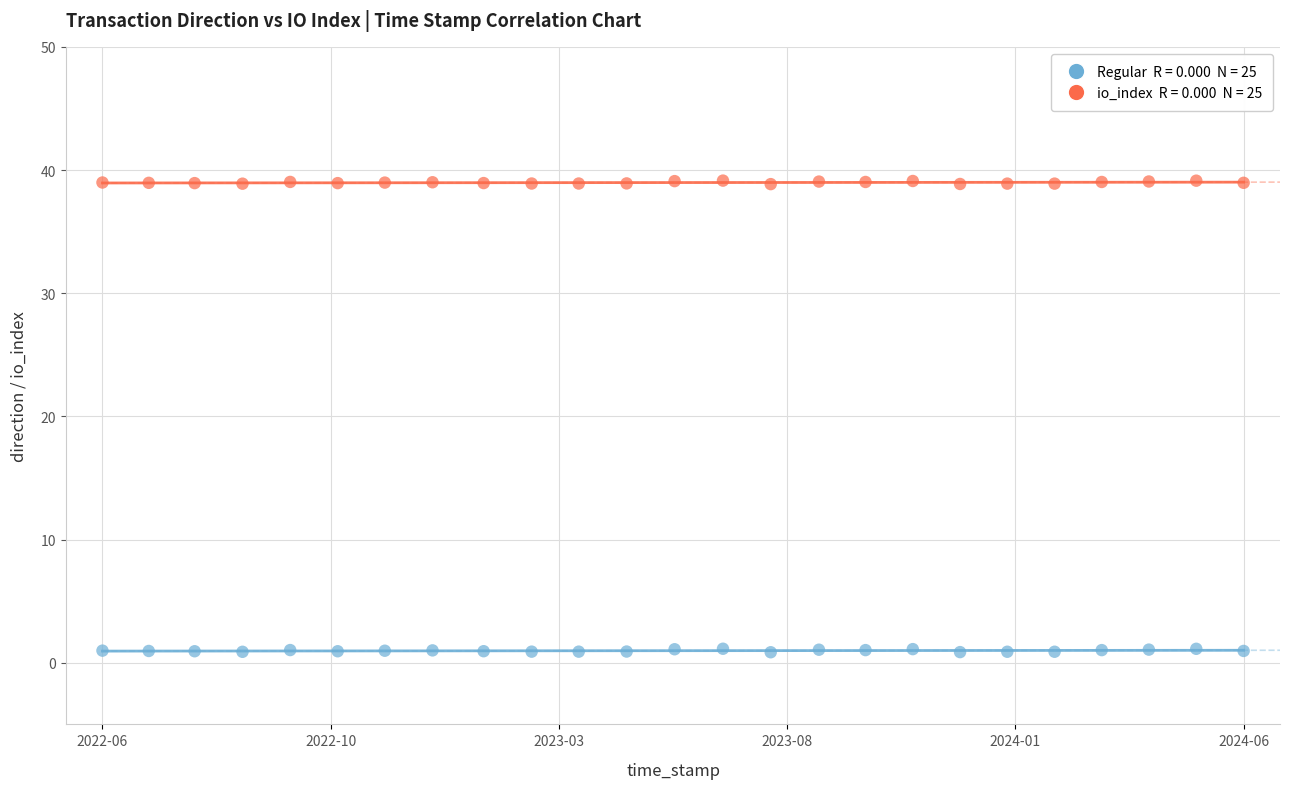

Across all data points, what is the range of X values (max minus min)?

62788399.0